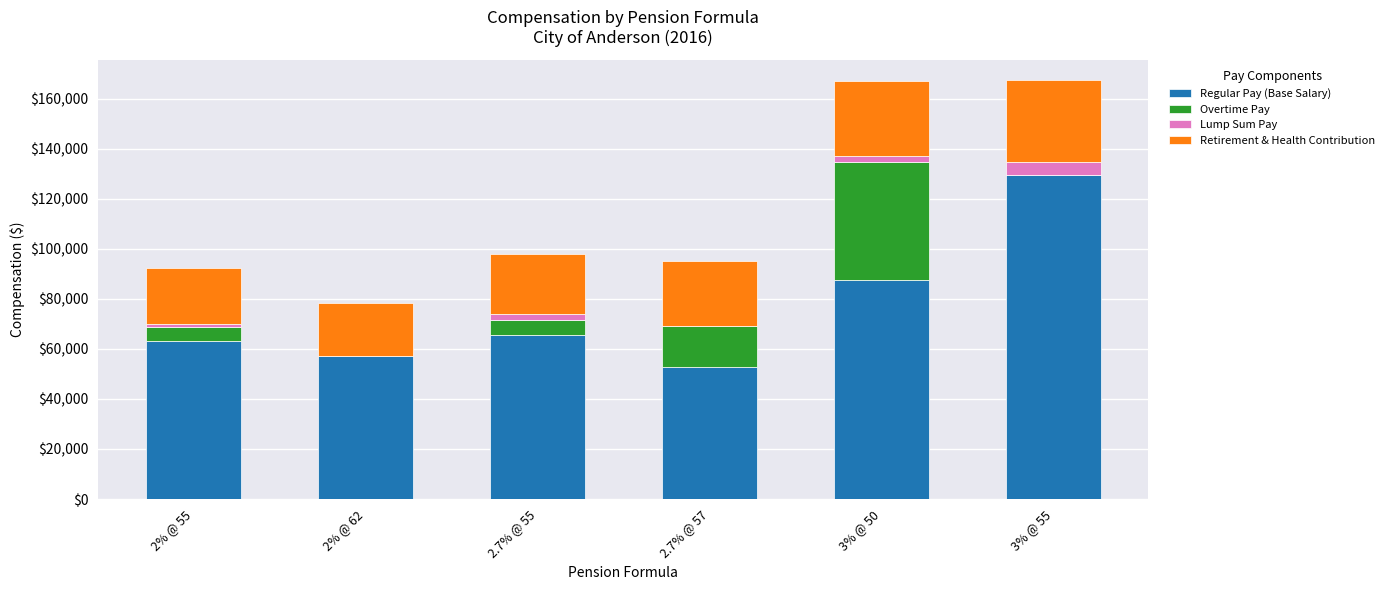

What is the difference between the Regular Pay (Base Salary) values at 3% @ 50 and 3% @ 55?

42006